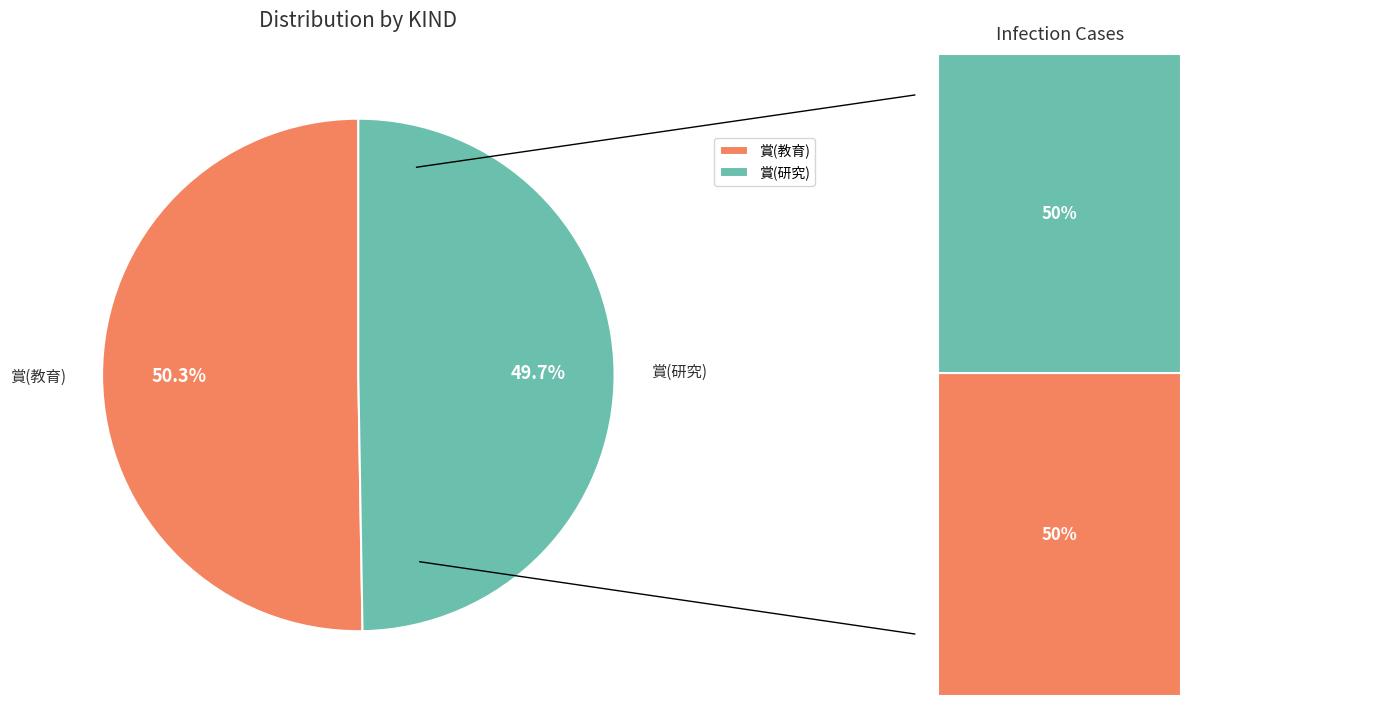

Count the number of slices in the pie.

2